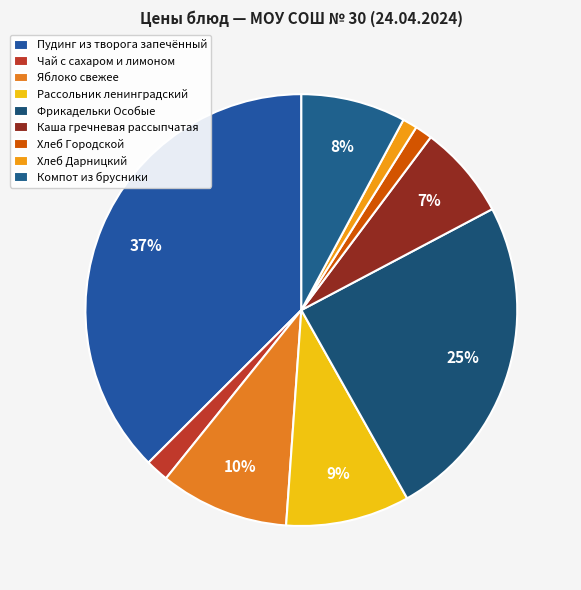

Rank the categories by value from lowest to highest.

Хлеб Дарницкий, Хлеб Городской, Чай с сахаром и лимоном, Каша гречневая рассыпчатая, Компот из брусники, Рассольник ленинградский, Яблоко свежее, Фрикадельки Особые, Пудинг из творога запечённый